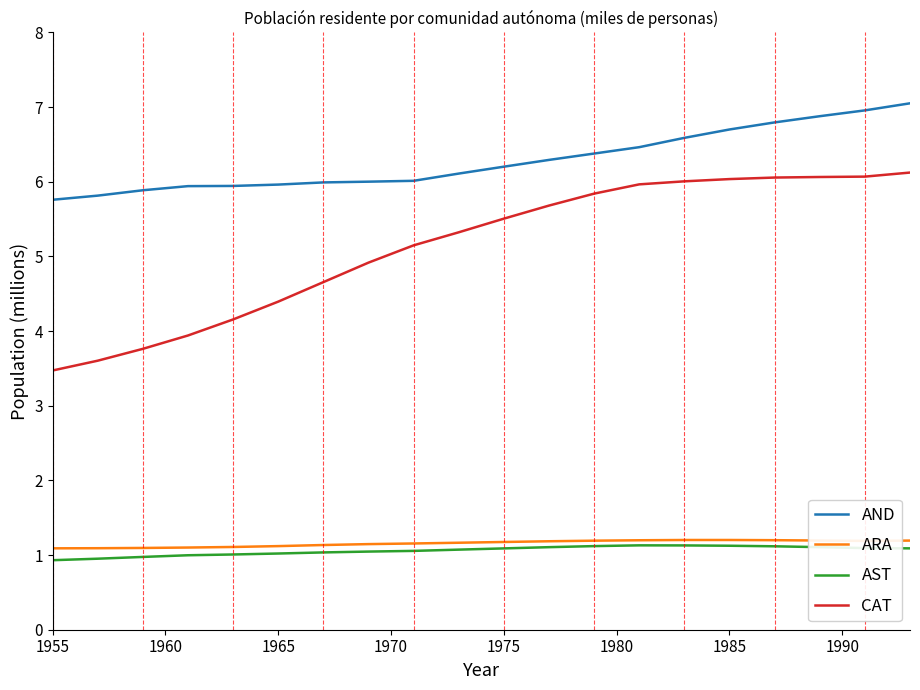

Which series has the largest total across all categories?

AND